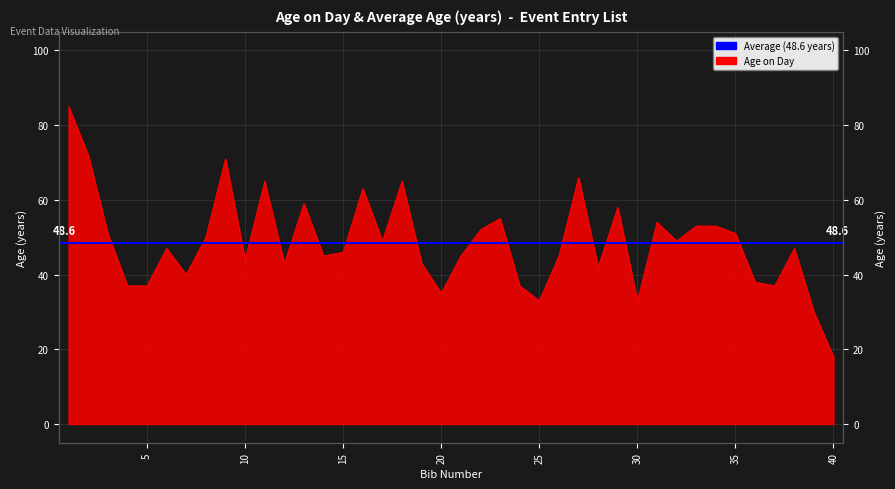

List the labels in order of value, largest first.

1, 2, 9, 27, 11, 18, 16, 13, 29, 23, 31, 33, 34, 22, 3, 35, 8, 17, 32, 6, 38, 15, 14, 21, 26, 10, 12, 19, 28, 7, 36, 4, 5, 24, 37, 20, 25, 30, 39, 40